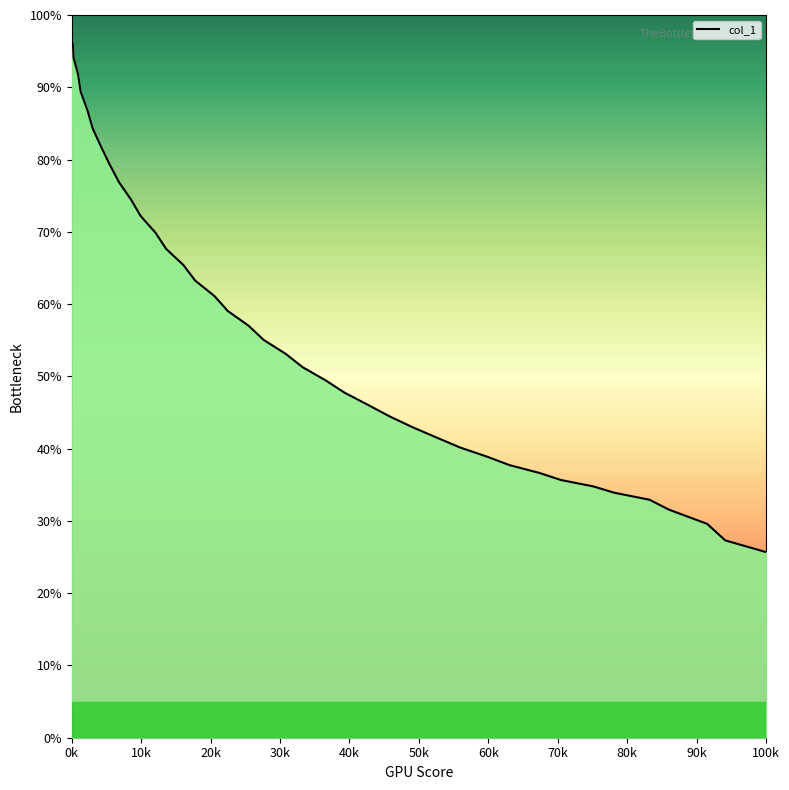

What is the difference between the maximum and minimum values?

71.0